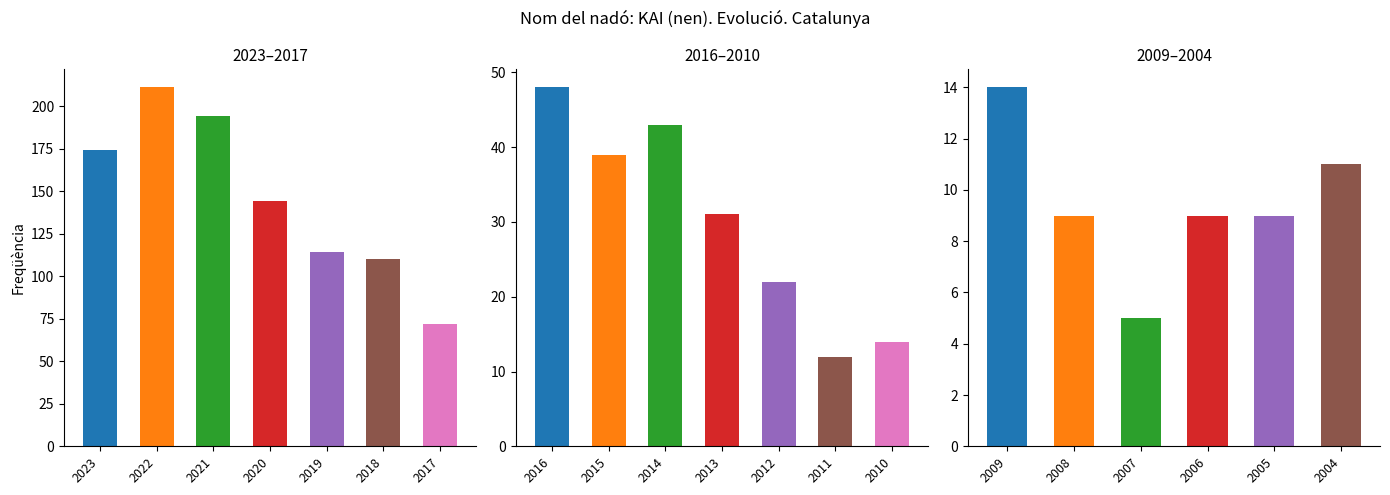

Rank the categories by value from lowest to highest.

2007, 2008, 2006, 2005, 2004, 2011, 2010, 2009, 2012, 2013, 2015, 2014, 2016, 2017, 2018, 2019, 2020, 2023, 2021, 2022